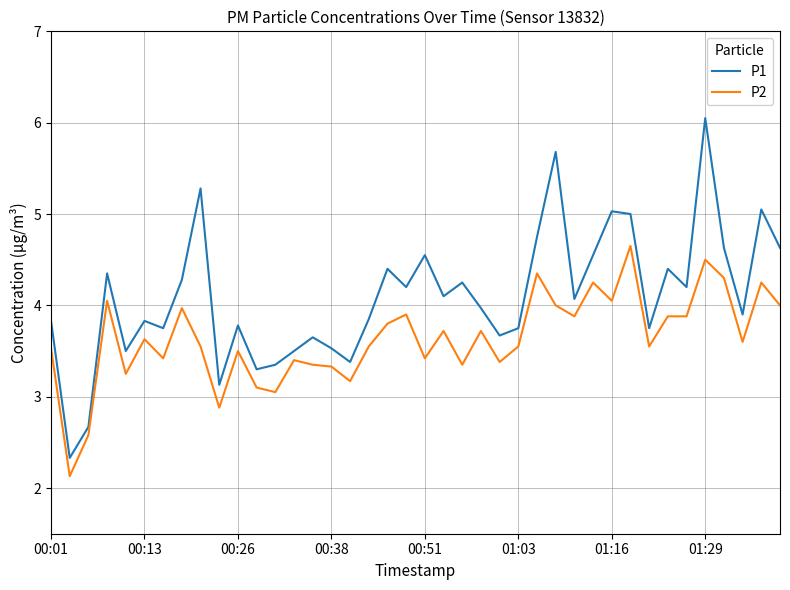

Which series has the largest total across all categories?

P1